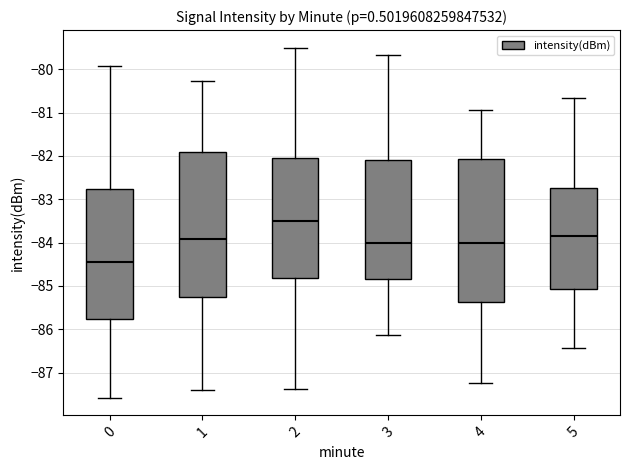

Reading left to right, transcribe this box plot: for each box, give where its median line is, the range the box spans, and where its two whiskers end, as read against the y-axis. The values are not printed on the chart, so give them approximately, as read against the axis.

0: median -84.4, box -85.8 to -82.8, whiskers -87.6 to -79.9
1: median -83.9, box -85.3 to -81.9, whiskers -87.4 to -80.3
2: median -83.5, box -84.8 to -82.0, whiskers -87.4 to -79.5
3: median -84.0, box -84.8 to -82.1, whiskers -86.1 to -79.7
4: median -84.0, box -85.4 to -82.1, whiskers -87.2 to -80.9
5: median -83.8, box -85.1 to -82.7, whiskers -86.4 to -80.7